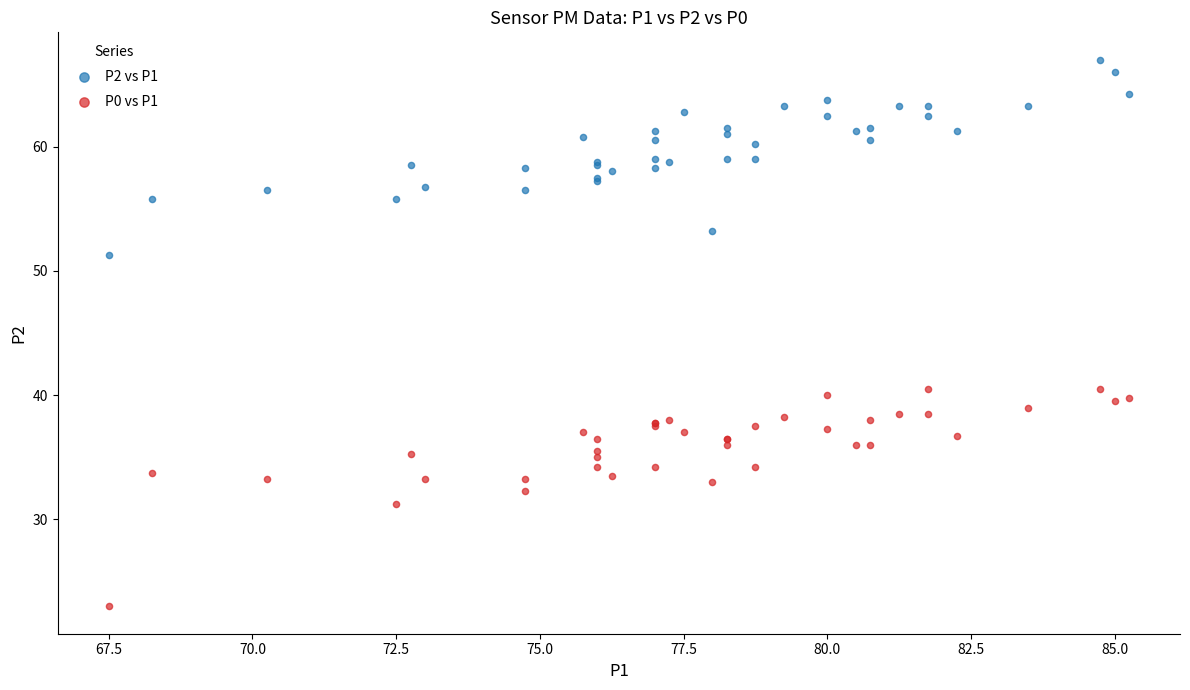

Which series contains the highest Y value?

P2 vs P1